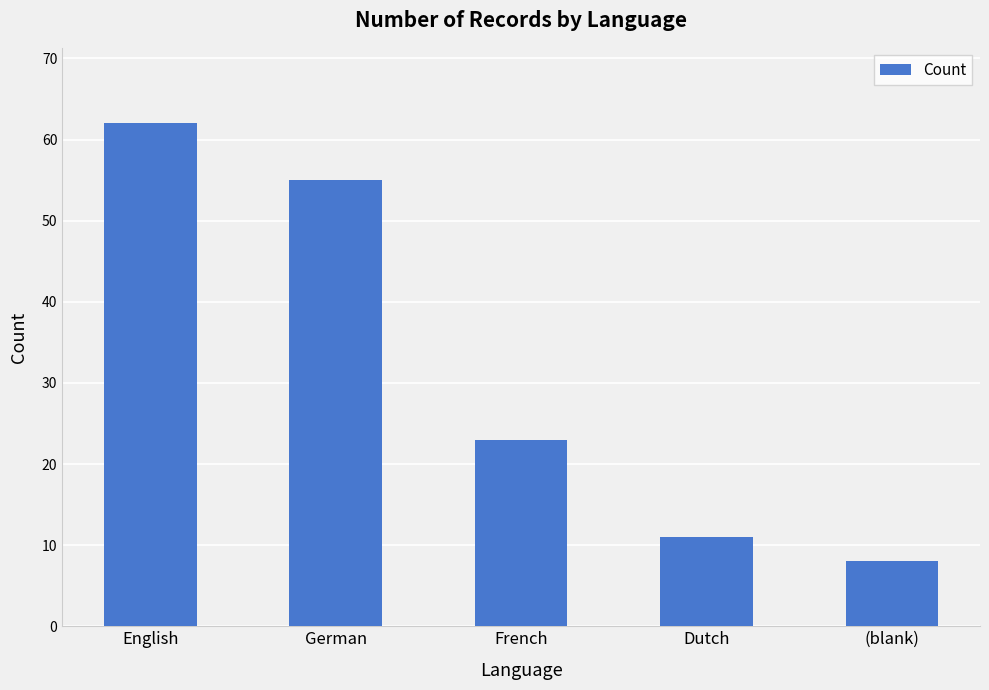

Between French and Dutch, which is larger?

French